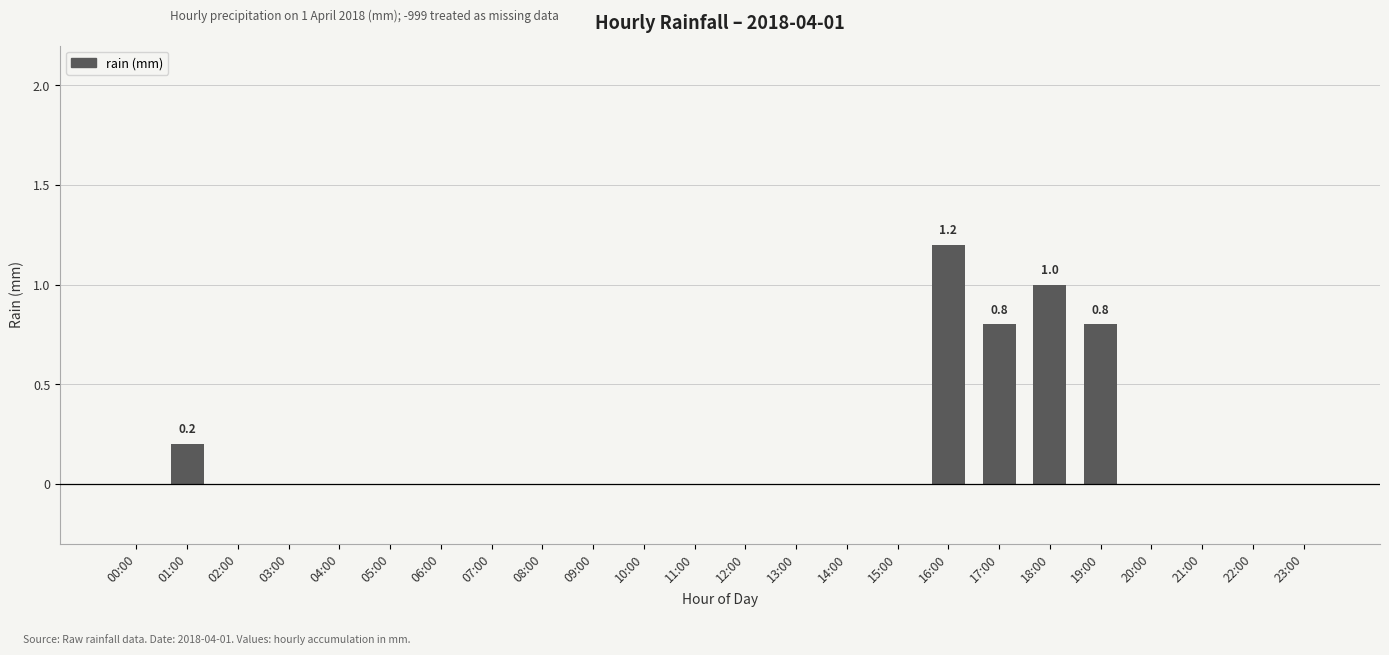

True or false: the data shows 0.4 at 20:00.

False